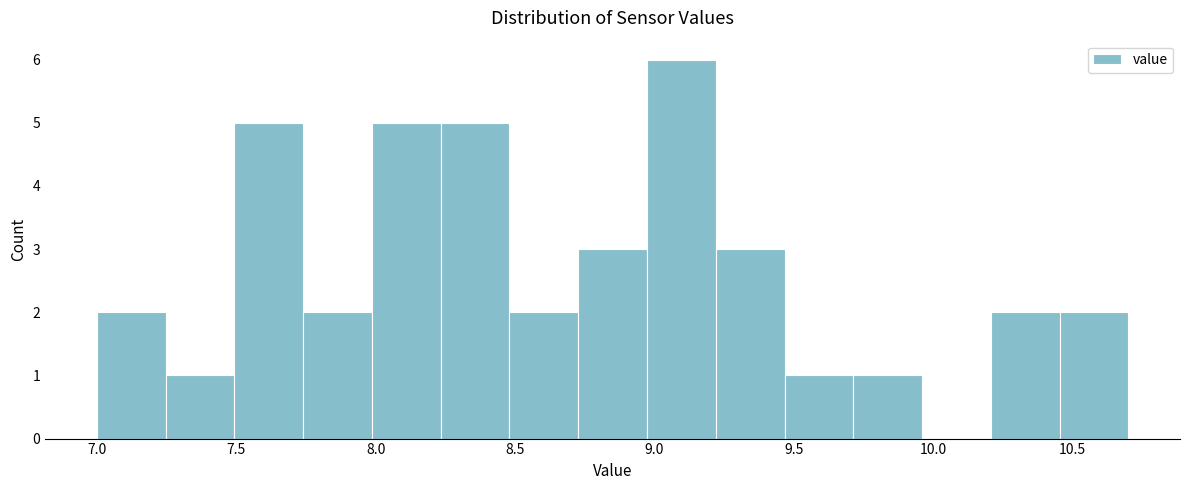

Reading left to right, list every bar in this chart as the range it spans on the x-axis followed by its height. Neither the bar edges nor the heights are printed on the chart, so give them approximately, as read against the axes.

7.00 to 7.25: 2
7.25 to 7.50: 1
7.50 to 7.75: 5
7.75 to 8.00: 2
8.00 to 8.25: 5
8.25 to 8.50: 5
8.50 to 8.75: 2
8.75 to 8.95: 3
8.95 to 9.20: 6
9.20 to 9.45: 3
9.45 to 9.70: 1
9.70 to 9.95: 1
9.95 to 10.20: 0
10.20 to 10.45: 2
10.45 to 10.70: 2